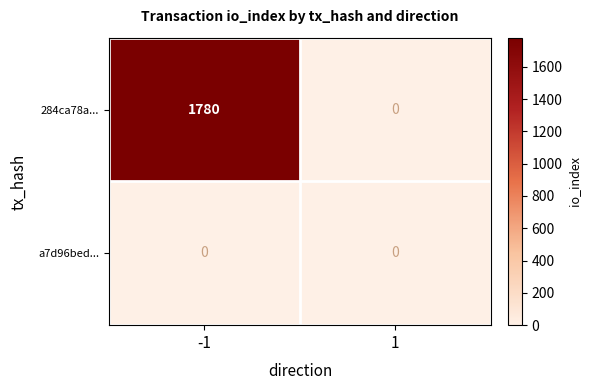

At which category does the chart reach its peak across all series?

-1